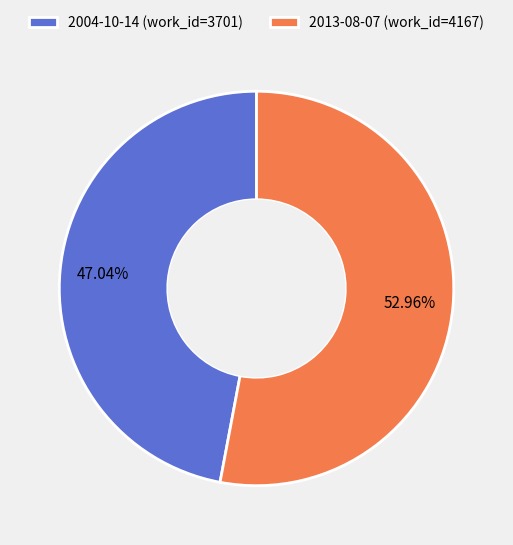

What is the largest slice in the pie chart?

2013-08-07